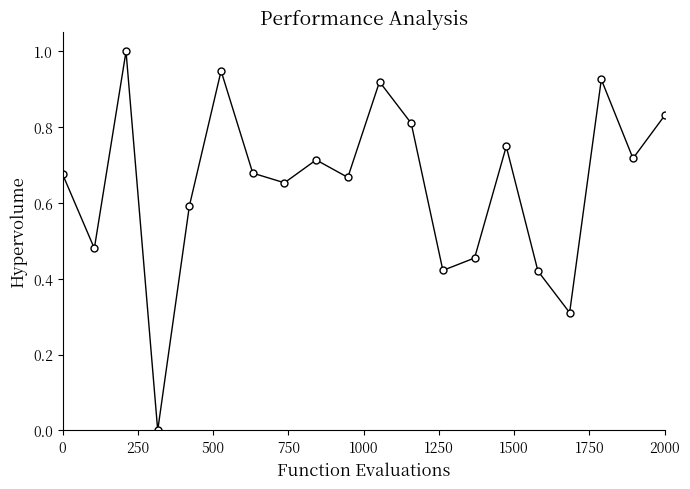

True or false: there are more than 2 points higher than both neighbors.

True